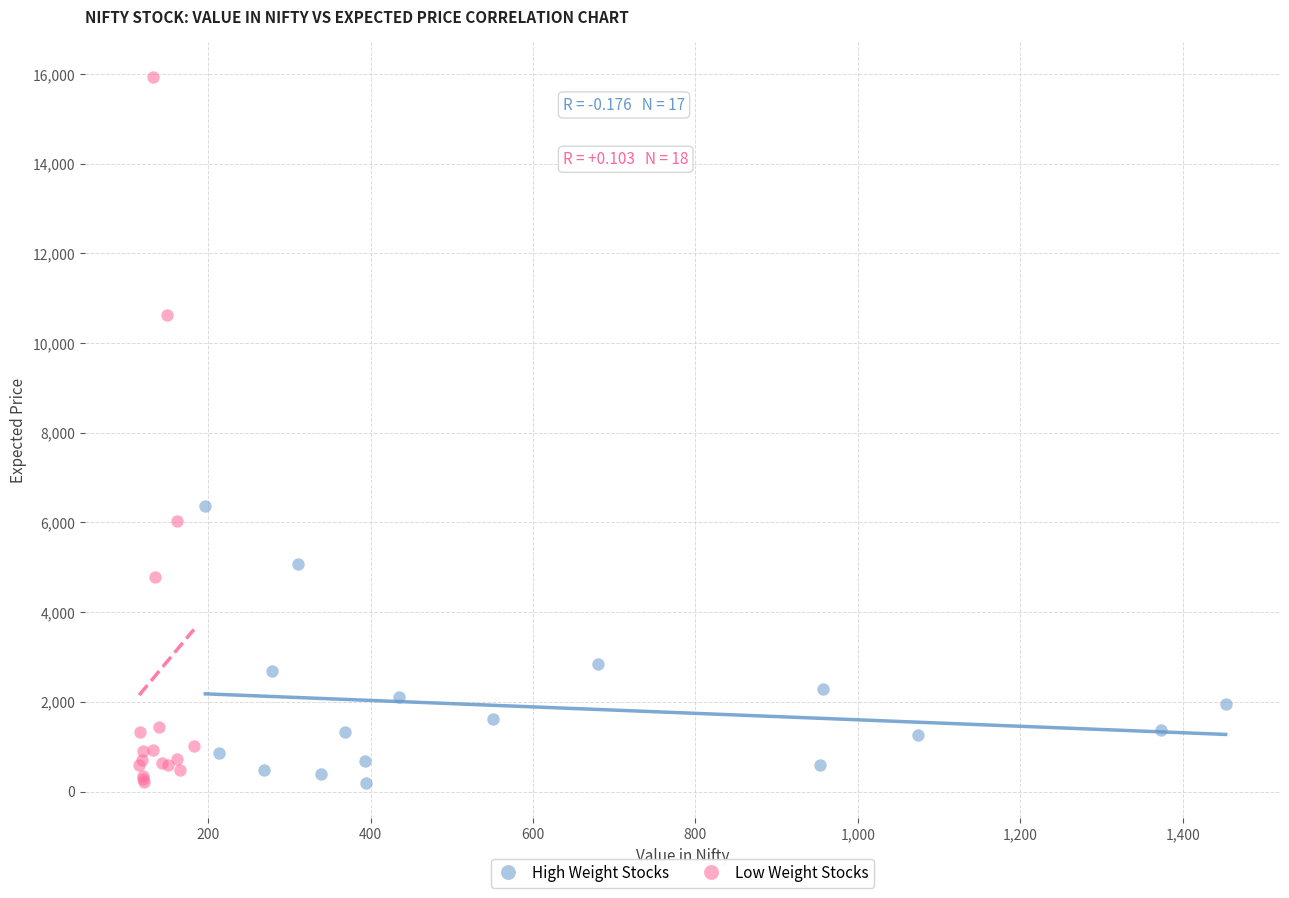

Which series reaches the maximum Y coordinate?

Low Weight Stocks